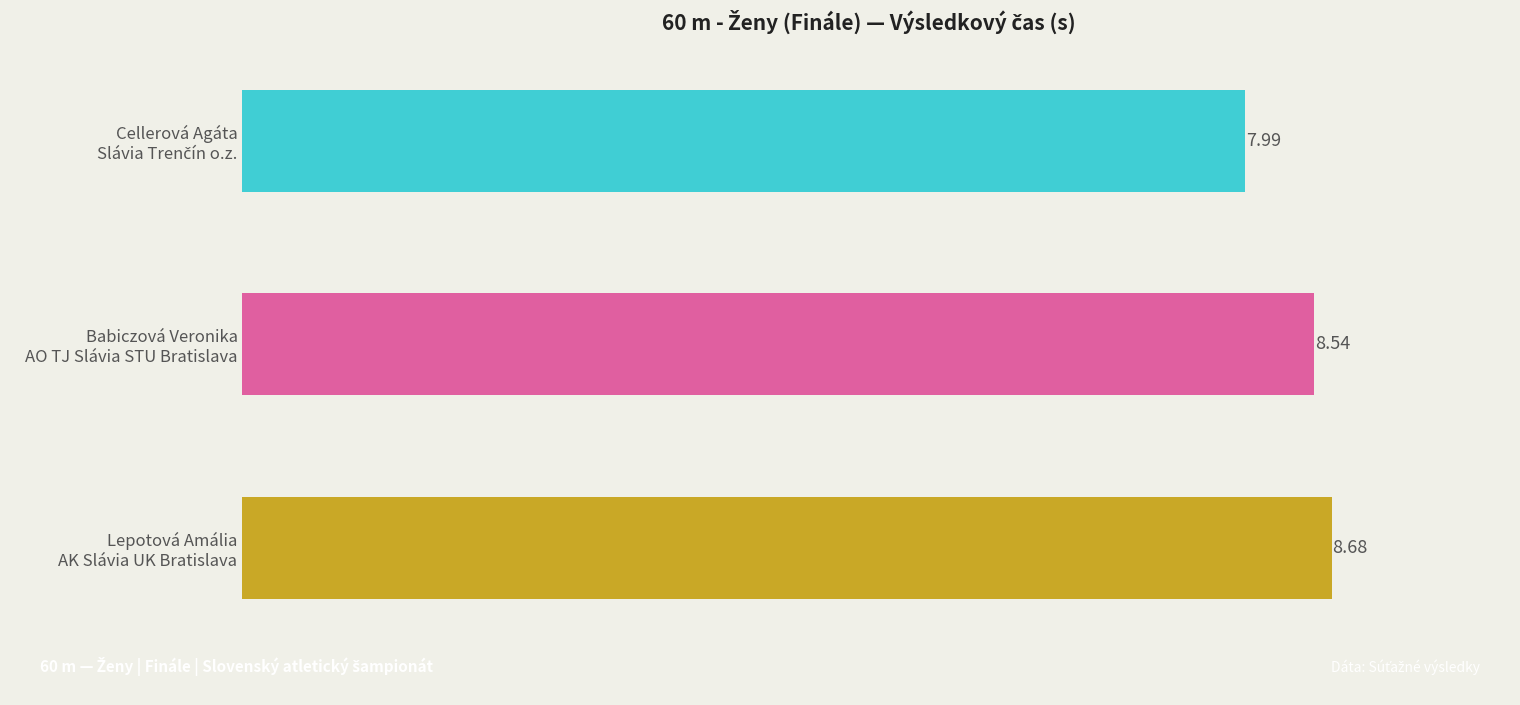

What is the sum of all values?

25.2